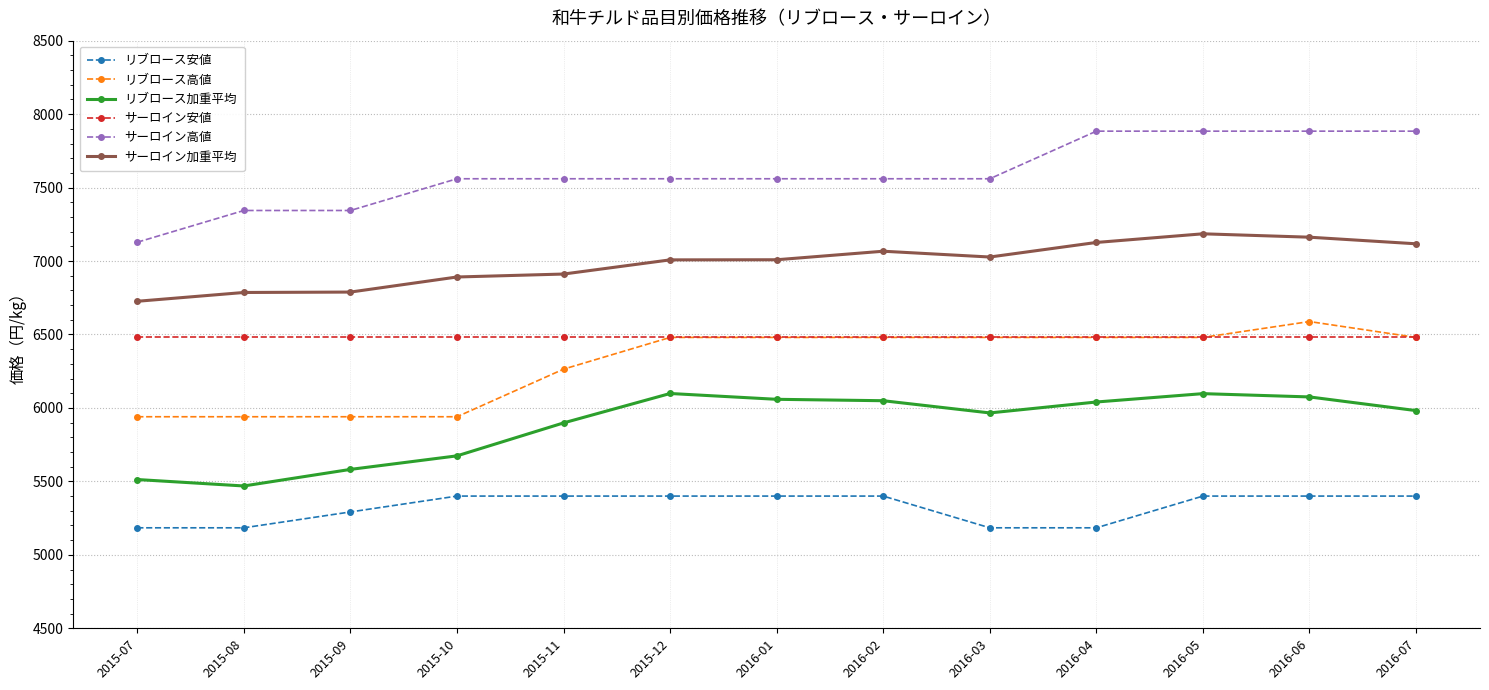

What is the greatest value displayed?

7884.0